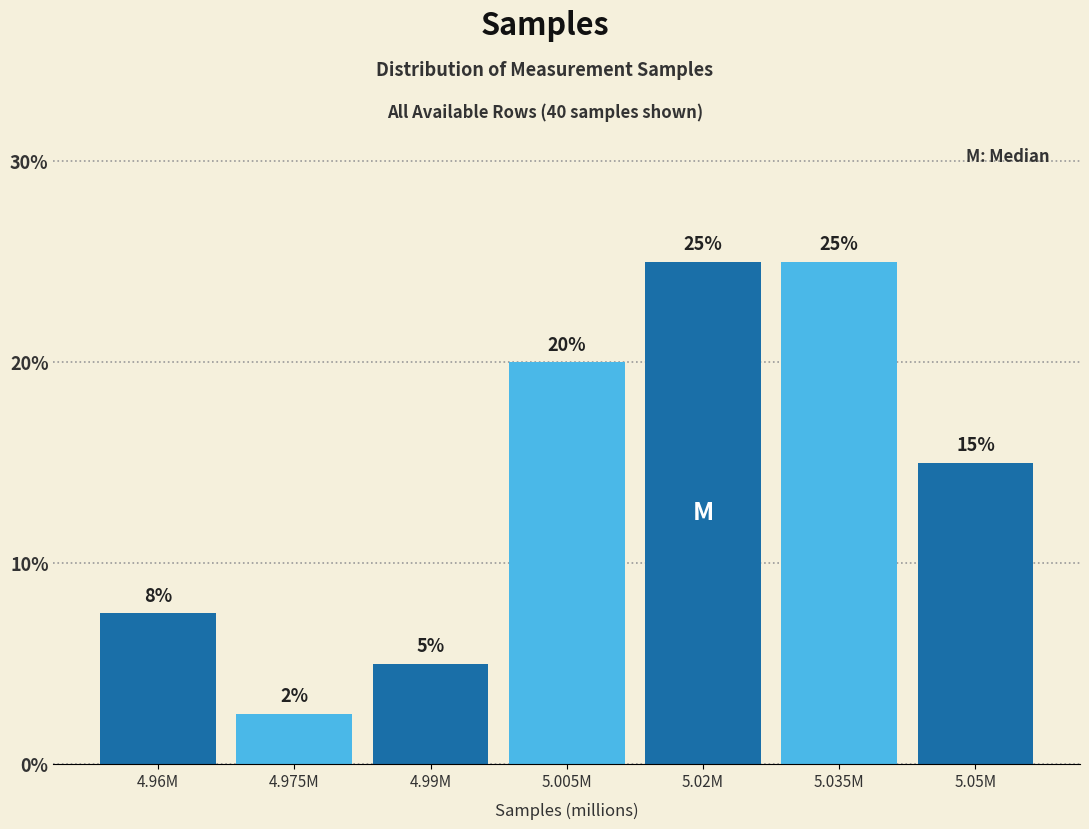

The chart shows a value of 9.7 at 5.035M. True or false?

False